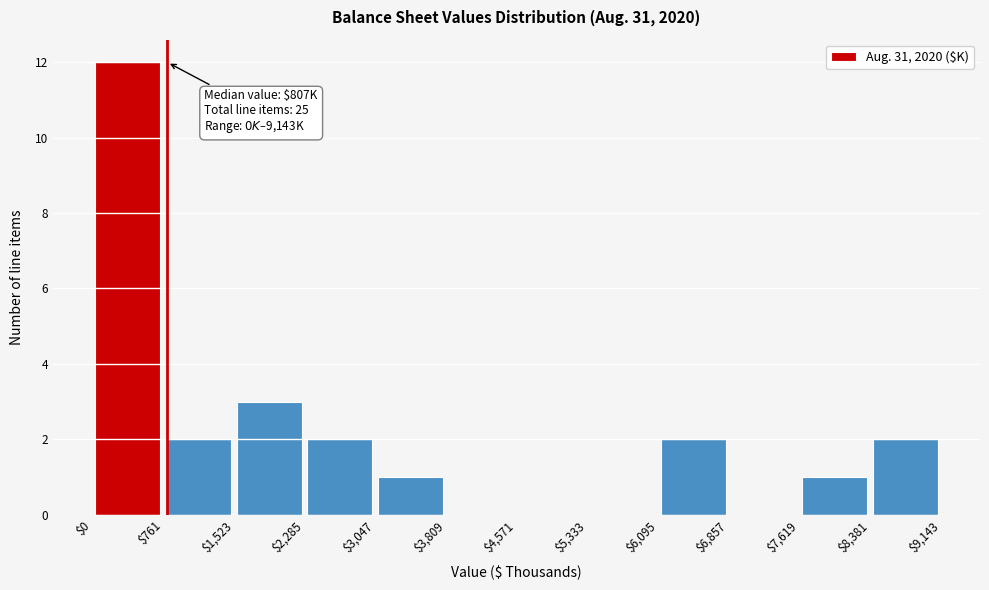

Over which range of the x-axis is the bar tallest?

$0 to $761